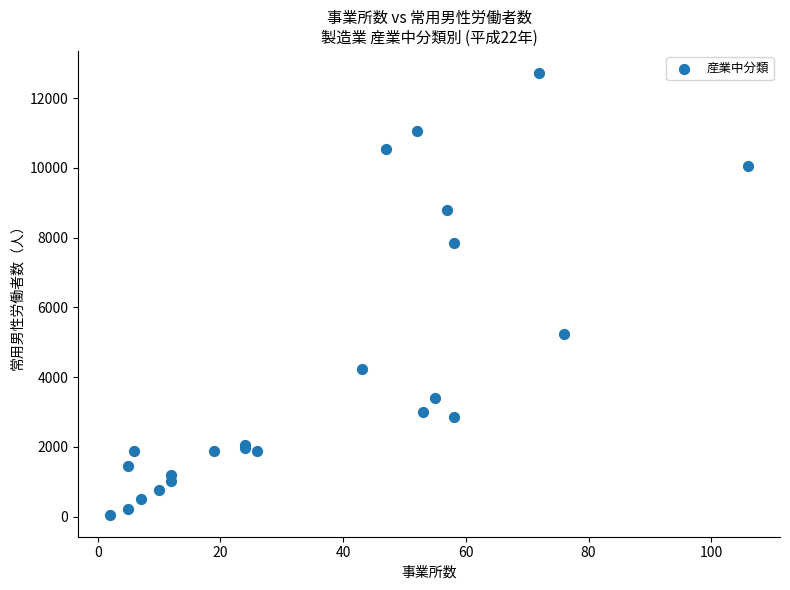

What Y value in the scatter plot is closest to 6391?

5245